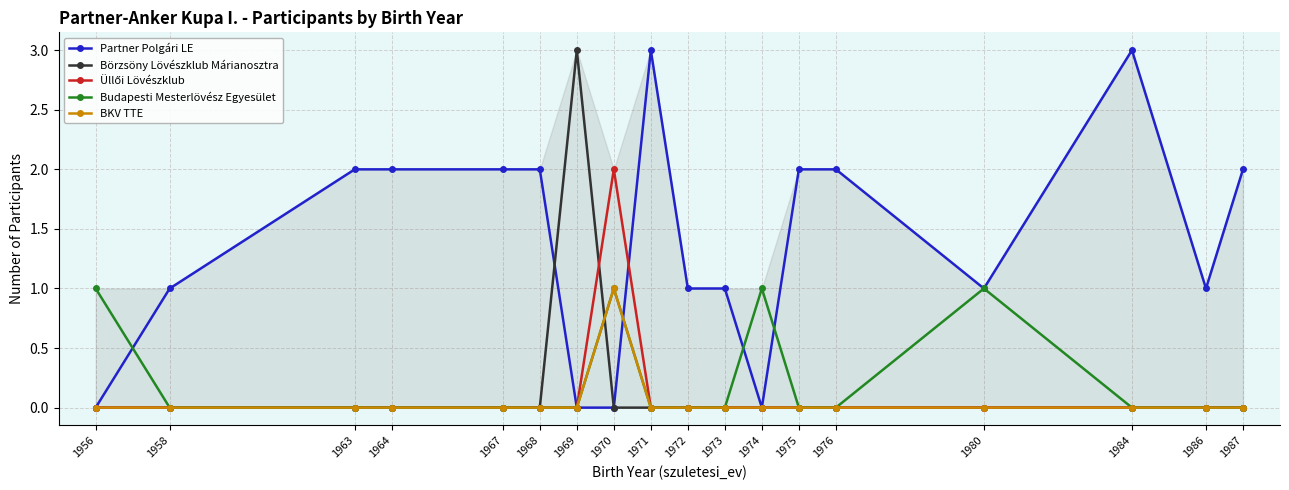

List the series in order of their peak value, highest first.

Partner Polgári LE, Börzsöny Lövészklub Márianosztra, Üllői Lövészklub, Budapesti Mesterlövész Egyesület, BKV TTE